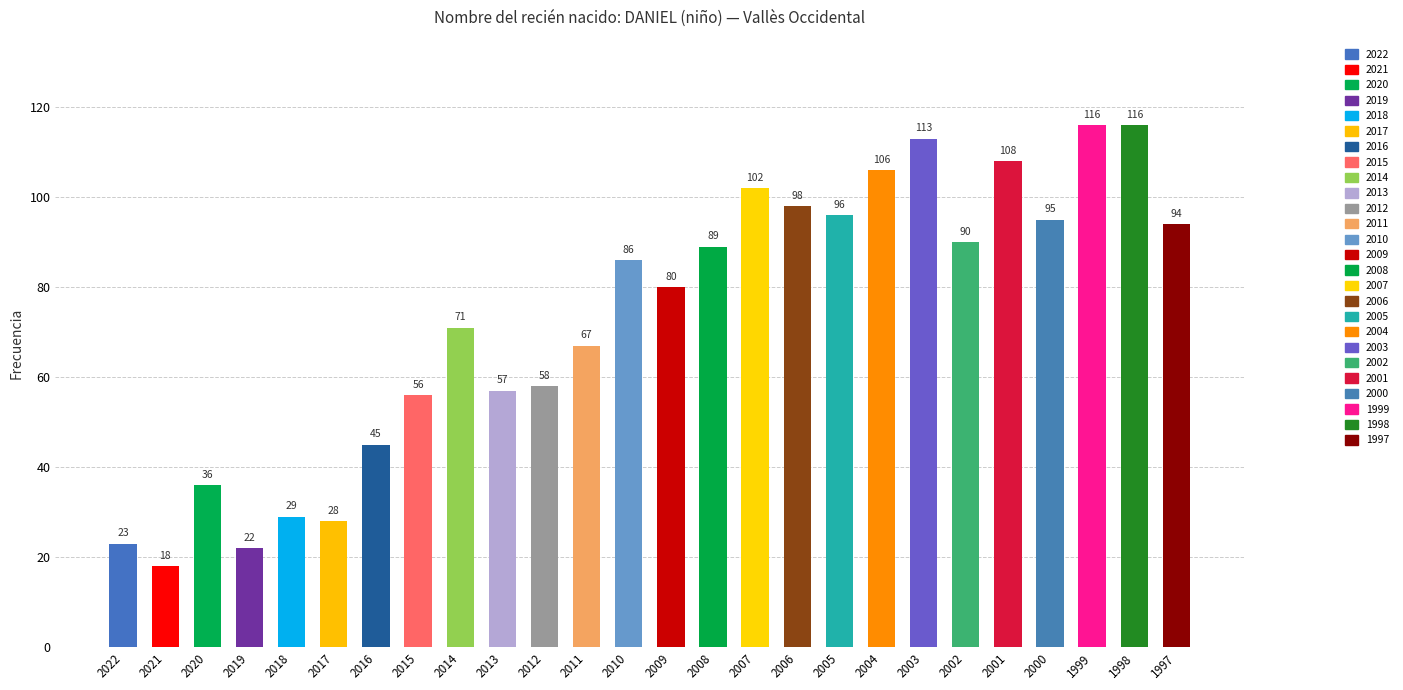

Reading left to right, what are all the values shown in this chart?

23	18	36	22	29	28	45	56	71	57	58	67	86	80	89	102	98	96	106	113	90	108	95	116	116	94